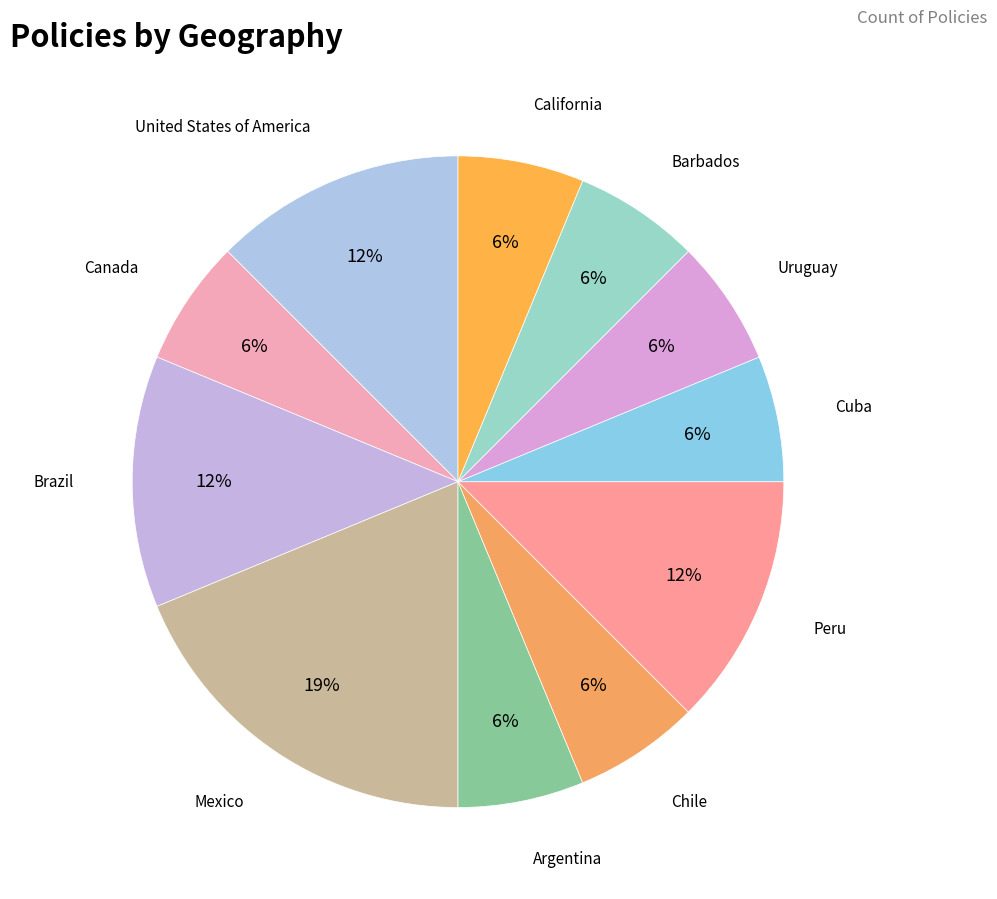

Is the sum of Peru and Canada greater than half?

No